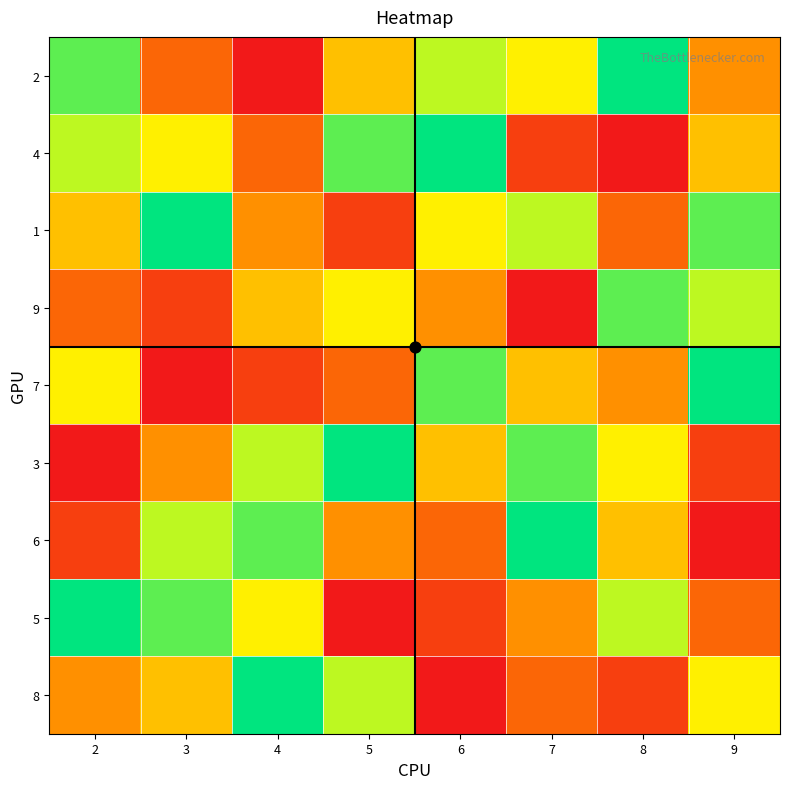

Between 6 and 9, which is larger?

6